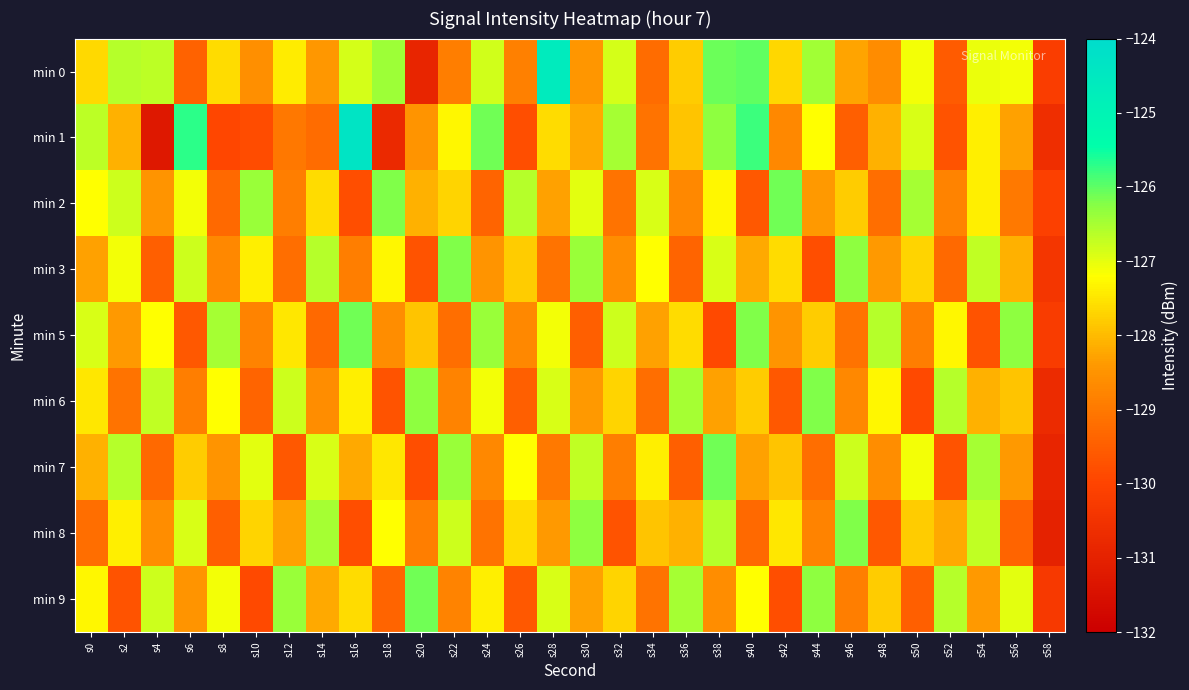

What is the smallest value displayed?

-131.3